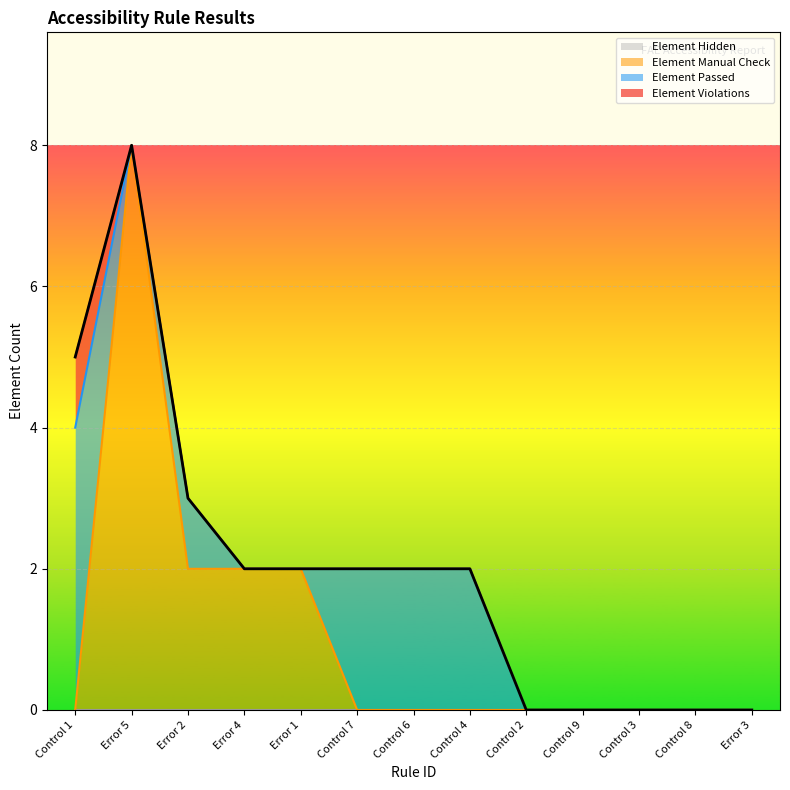

What position from the left is Control 2?

9